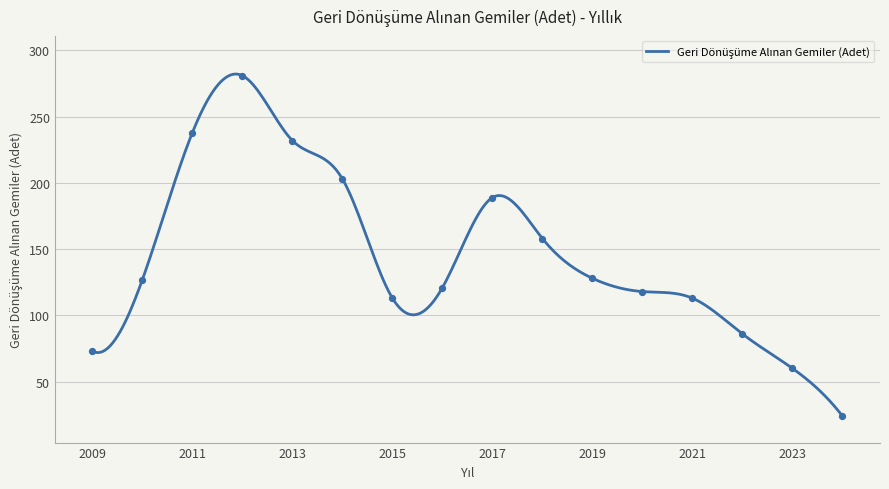

What is the ratio of the value at 2019 to the value at 2009?

1.8